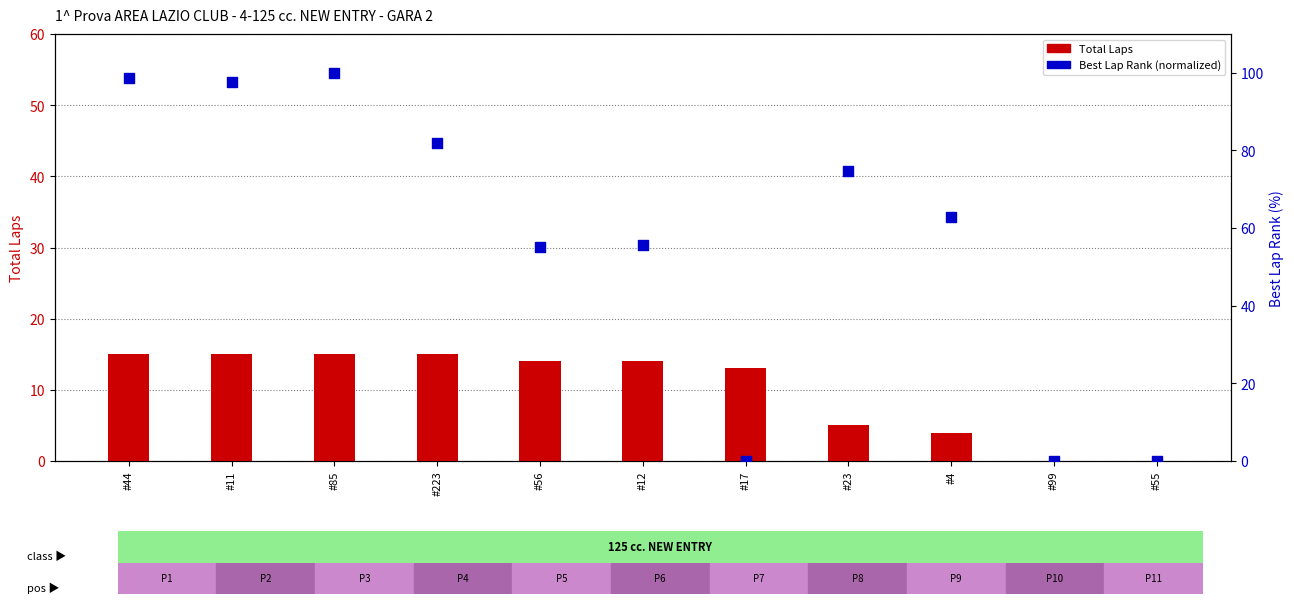

Which series has the largest Y range (max minus min)?

Best Lap Rank (normalized)